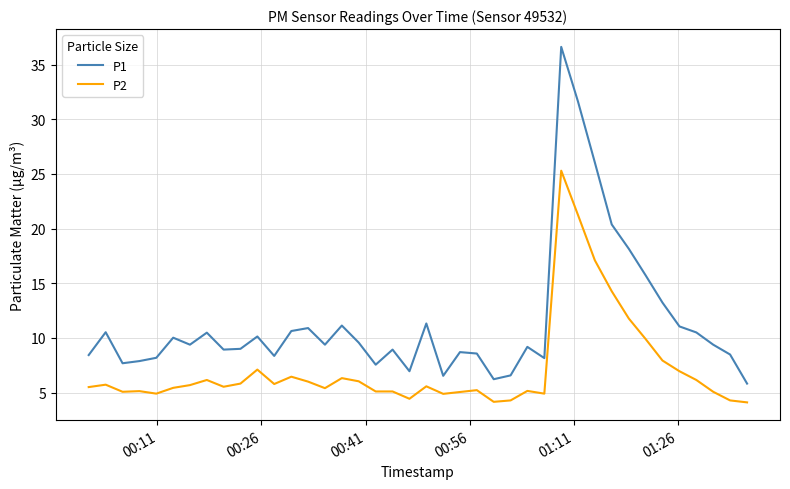

What is the sum of all P1 values?

456.3